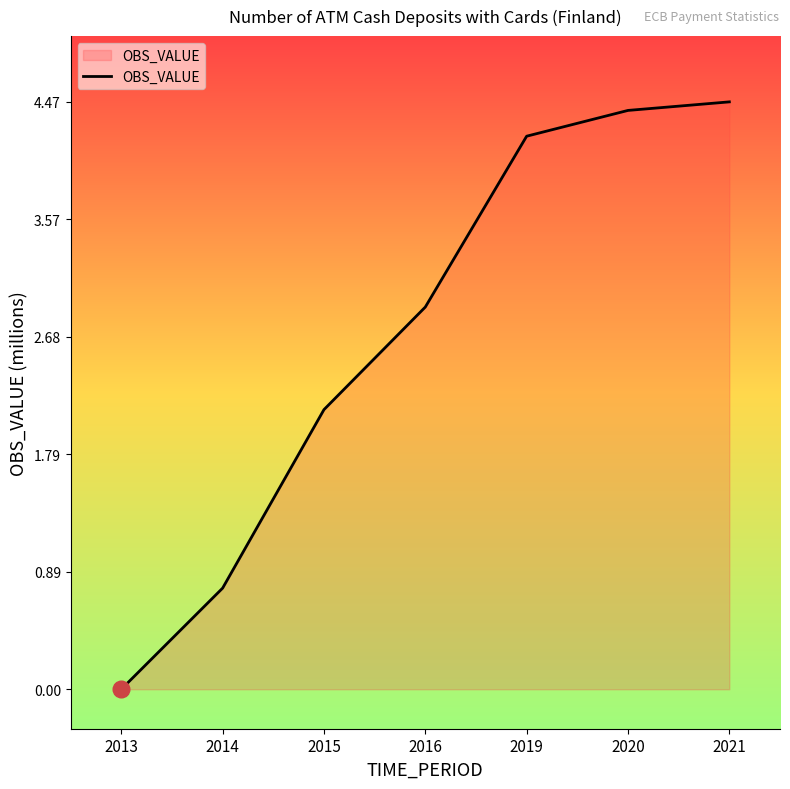

Reading right to left, what are all the values shown in this chart?

4.5	4.4	4.2	2.9	2.1	0.8	0.0